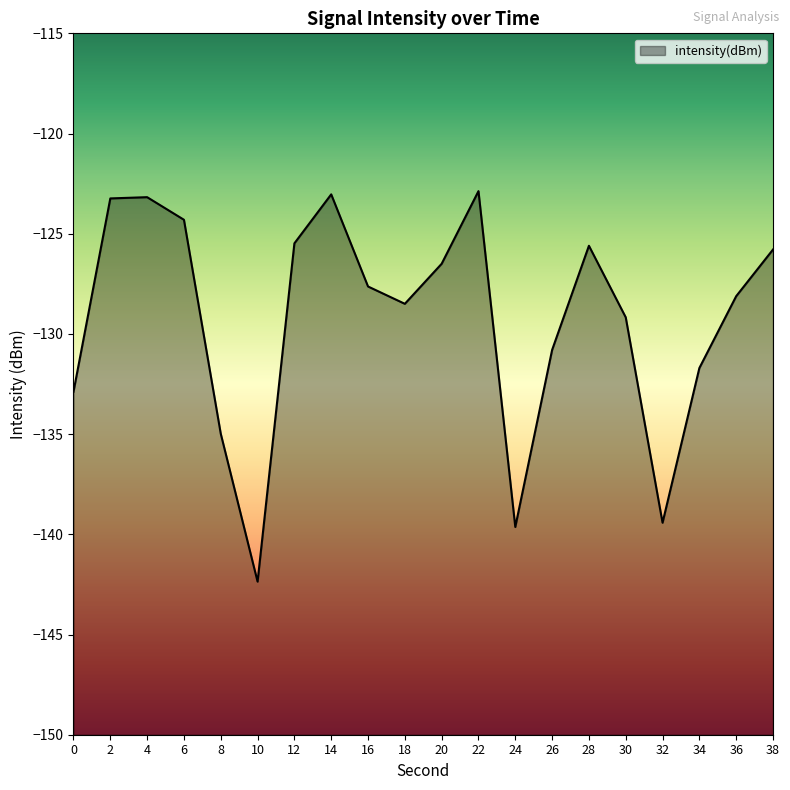

Rank the categories by value from lowest to highest.

10, 24, 32, 8, 0, 34, 26, 30, 18, 36, 16, 20, 38, 28, 12, 6, 2, 4, 14, 22